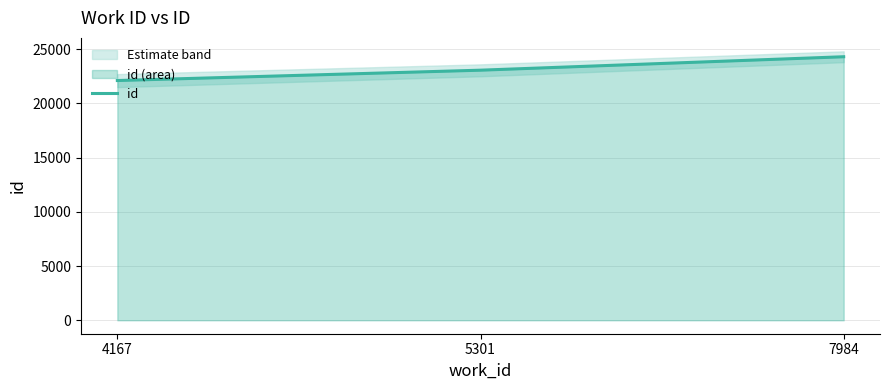

True or false: the data shows 23062 at 5301.

True